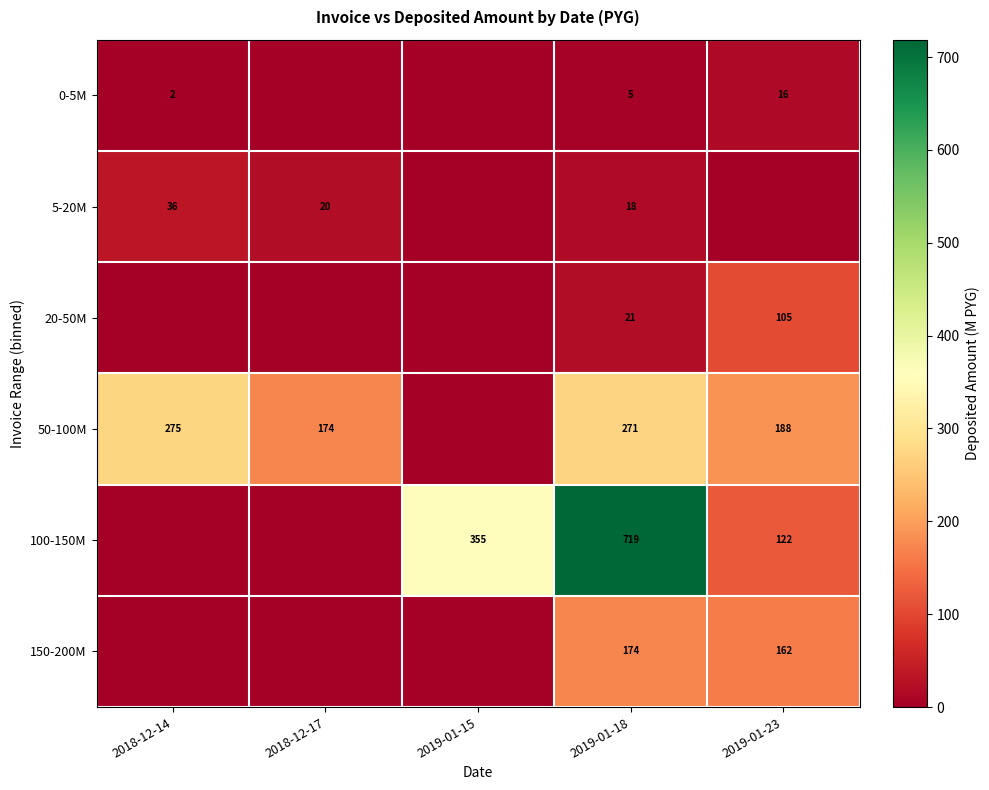

The 150-200M series shows 266 at 2019-01-23. True or false?

False